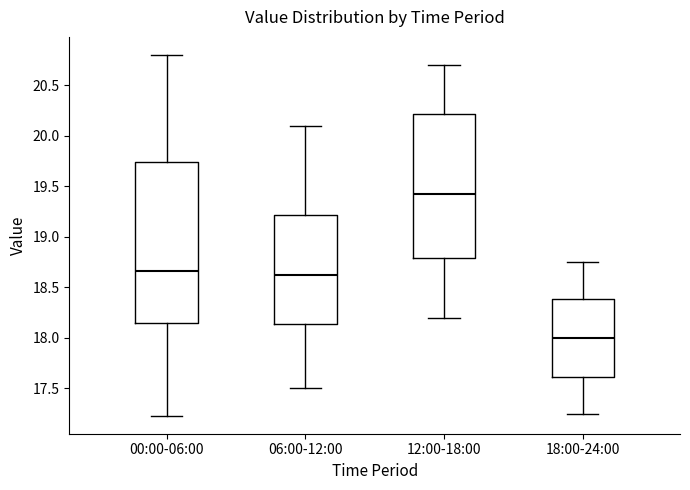

Which box is the tallest, from its lower edge to its upper edge?

00:00-06:00